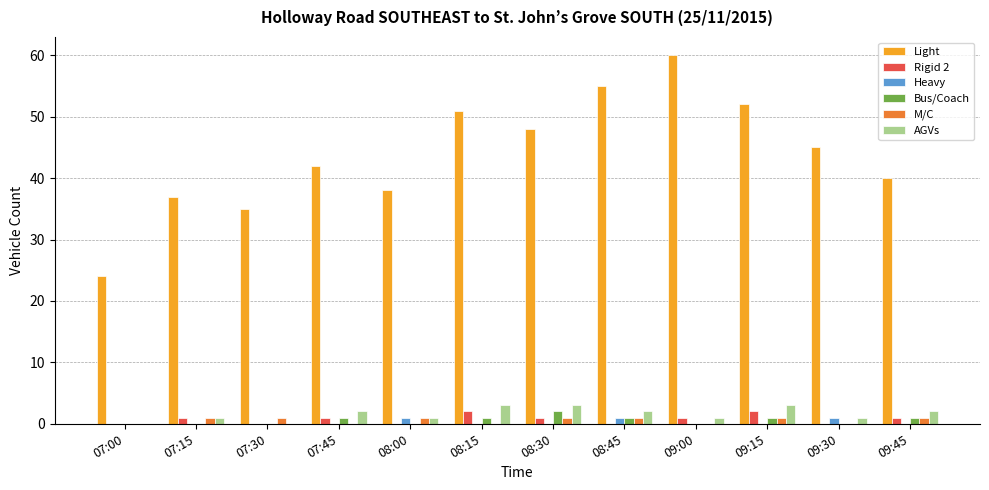

Between 08:00 and 08:15, which series saw the biggest shift?

Light